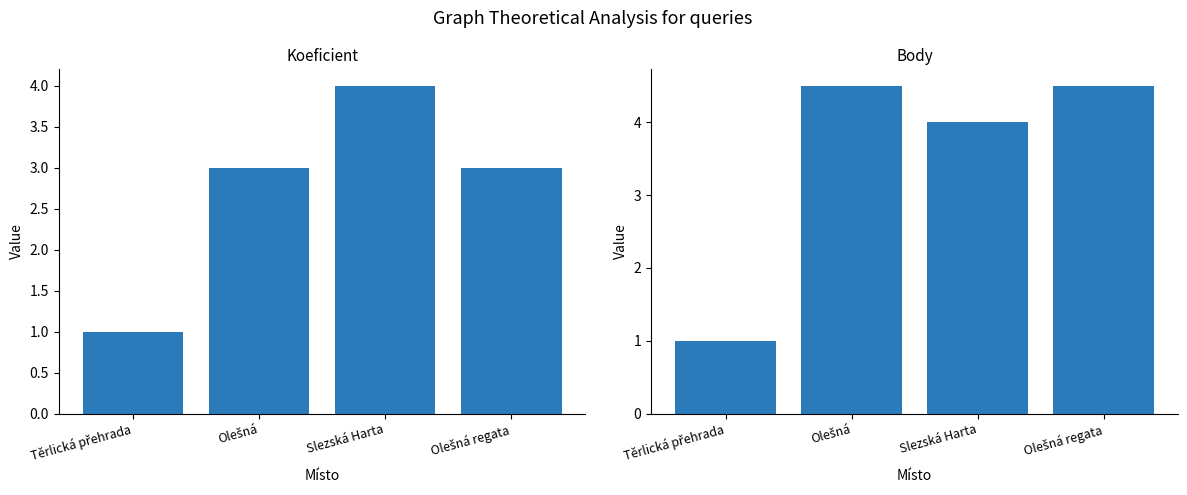

True or false: Koeficient has a value of 4.0 at Slezská Harta.

True